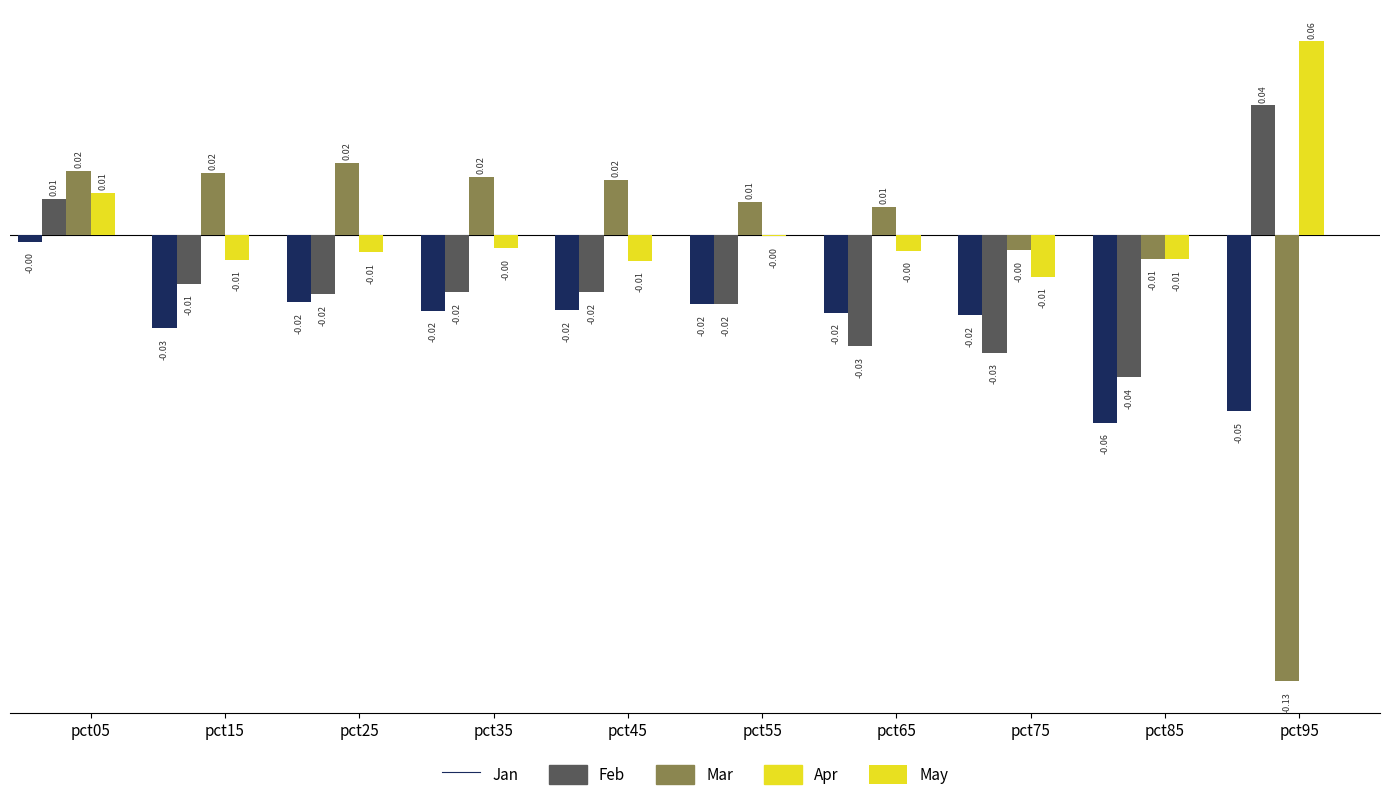

Reading right to left, what are all the values shown in this chart?

Jan: pct95=-0.1	pct85=-0.1	pct75=-0.0	pct65=-0.0	pct55=-0.0	pct45=-0.0	pct35=-0.0	pct25=-0.0	pct15=-0.0	pct05=-0.0
Feb: pct95=0.0	pct85=-0.0	pct75=-0.0	pct65=-0.0	pct55=-0.0	pct45=-0.0	pct35=-0.0	pct25=-0.0	pct15=-0.0	pct05=0.0
Mar: pct95=-0.1	pct85=-0.0	pct75=-0.0	pct65=0.0	pct55=0.0	pct45=0.0	pct35=0.0	pct25=0.0	pct15=0.0	pct05=0.0
Apr: pct95=0.1	pct85=-0.0	pct75=-0.0	pct65=-0.0	pct55=-0.0	pct45=-0.0	pct35=-0.0	pct25=-0.0	pct15=-0.0	pct05=0.0